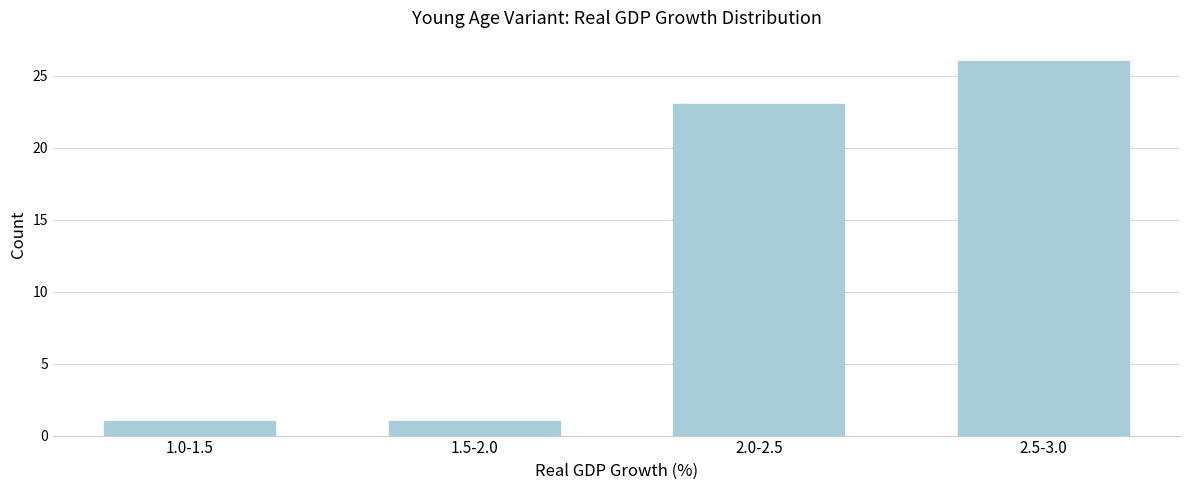

Reading right to left, what are all the values shown in this chart?

2.5-3.0=26	2.0-2.5=23	1.5-2.0=1	1.0-1.5=1